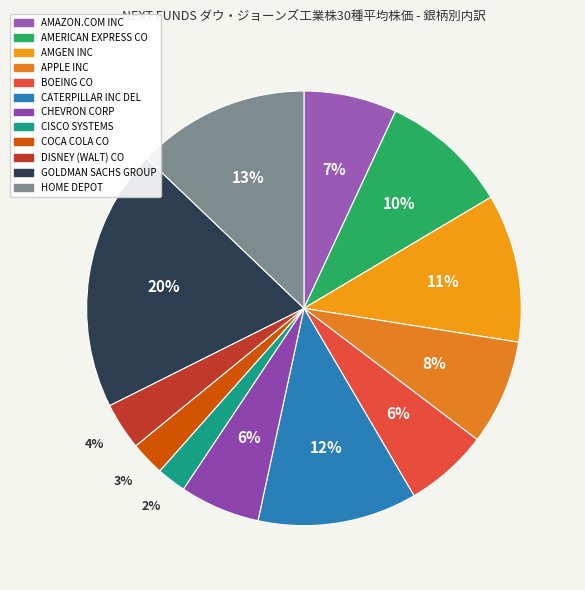

To the nearest percent, what is the combined percentage of COCA COLA CO and CHEVRON CORP?

9%